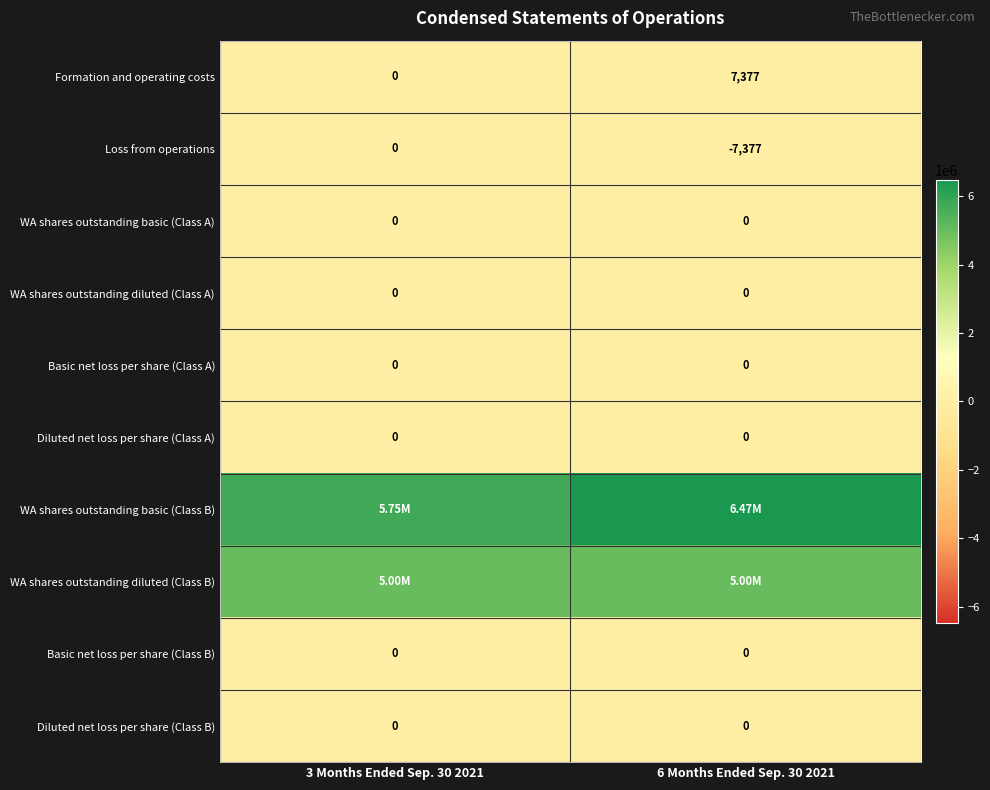

At how many categories does at least one series exceed 4326817?

2